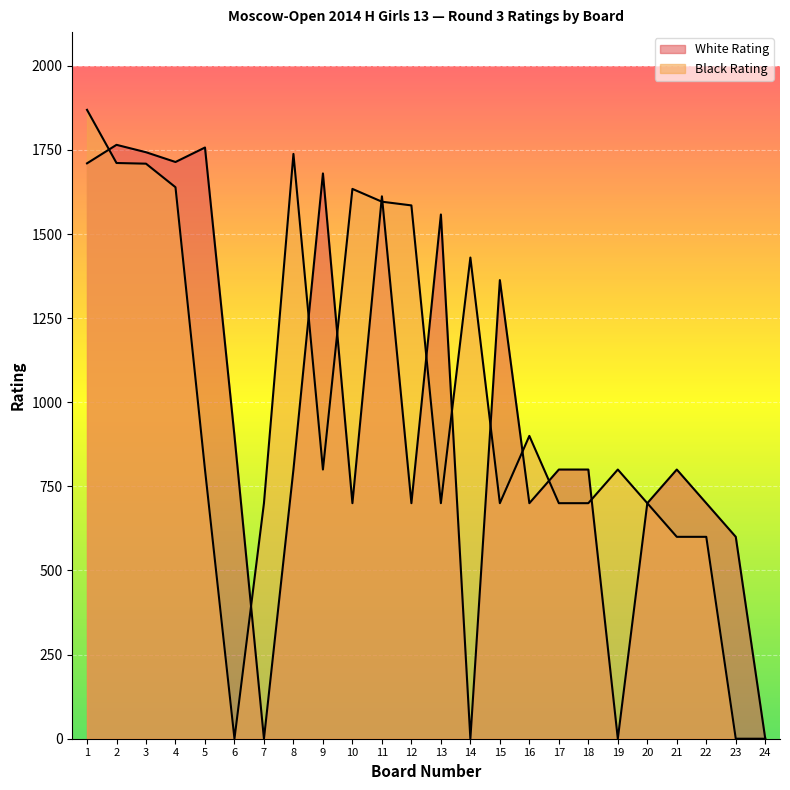

At 17, list the series in order from smallest to largest.

Black Rating, White Rating